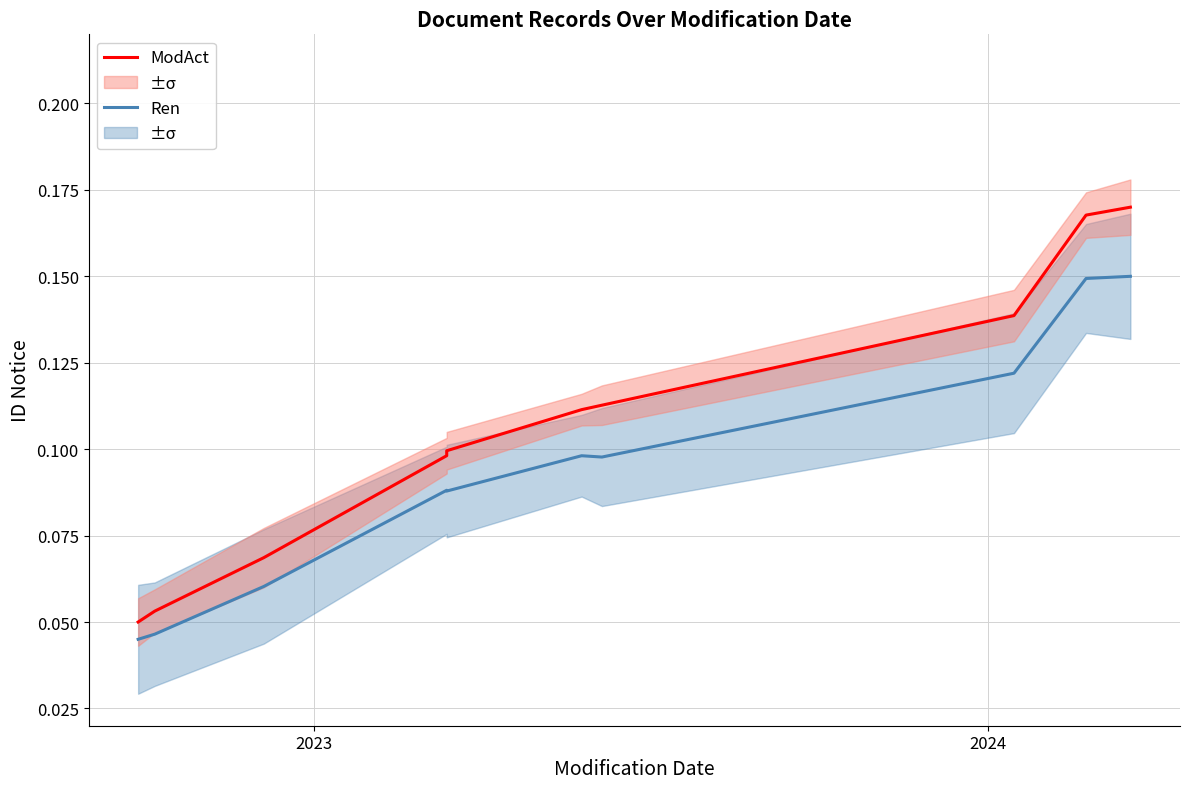

Reading right to left, what are all the values shown in this chart?

ModAct: 0.2	0.2	0.1	0.1	0.1	0.1	0.1	0.1	0.1	0.1
Ren: 0.1	0.1	0.1	0.1	0.1	0.1	0.1	0.1	0.0	0.0